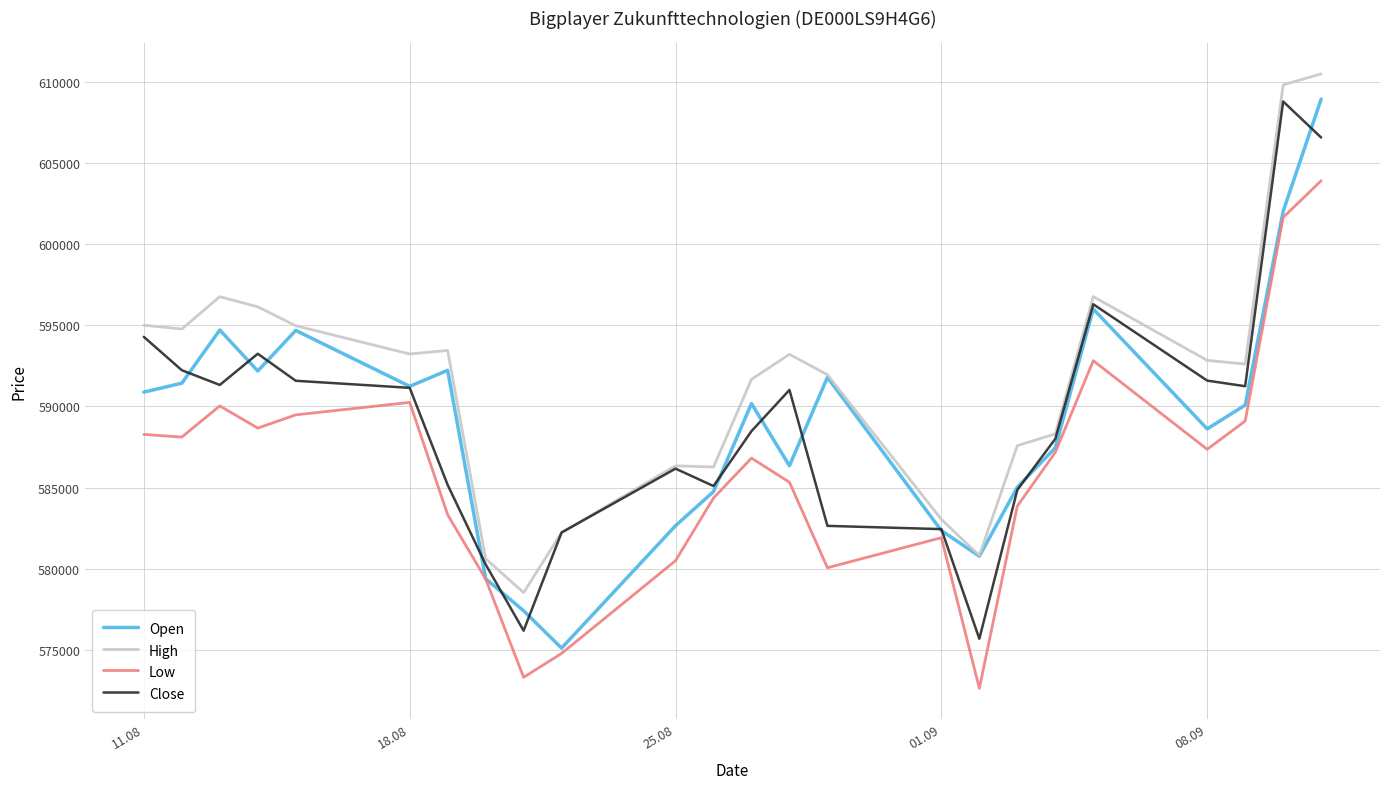

What is the highest value of the Close series?

608806